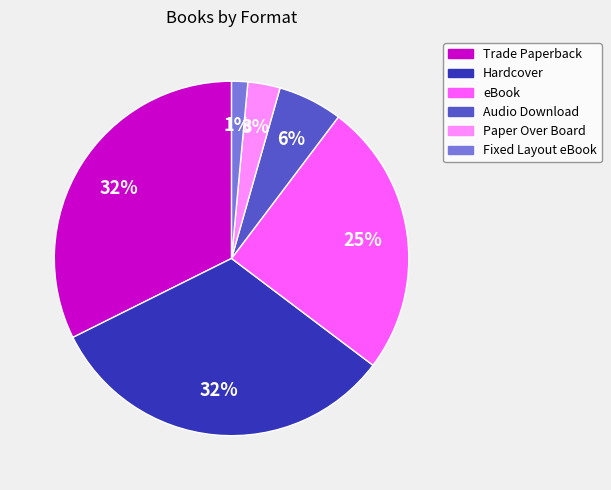

Is the sum of Trade Paperback and Paper Over Board greater than half?

No